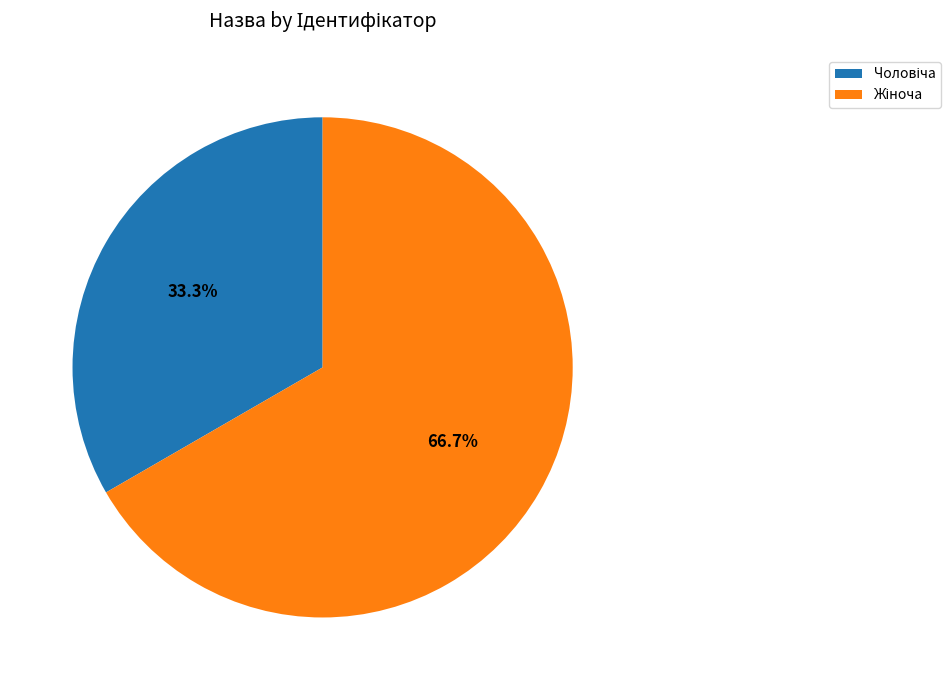

Is there a majority slice in this chart?

Yes